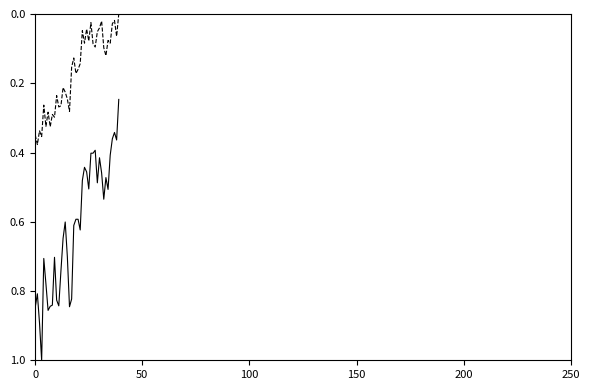

What is the maximum value shown in the chart?

1.0